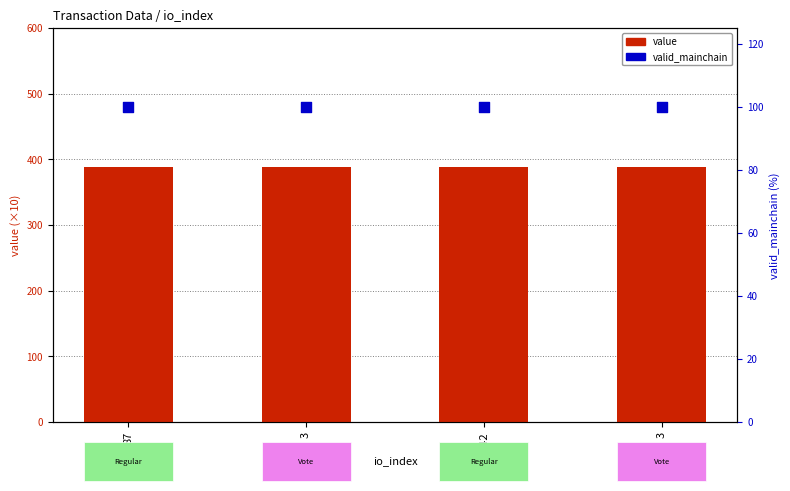

What is the total value across all series at 87?

487.6